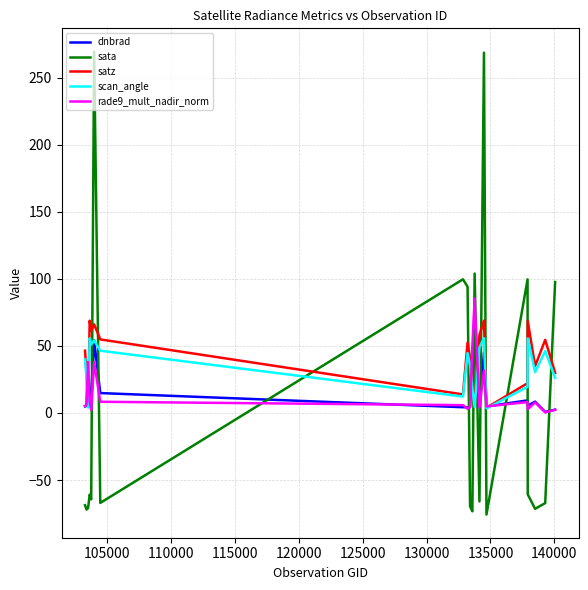

Which series has the largest range (max minus min)?

sata